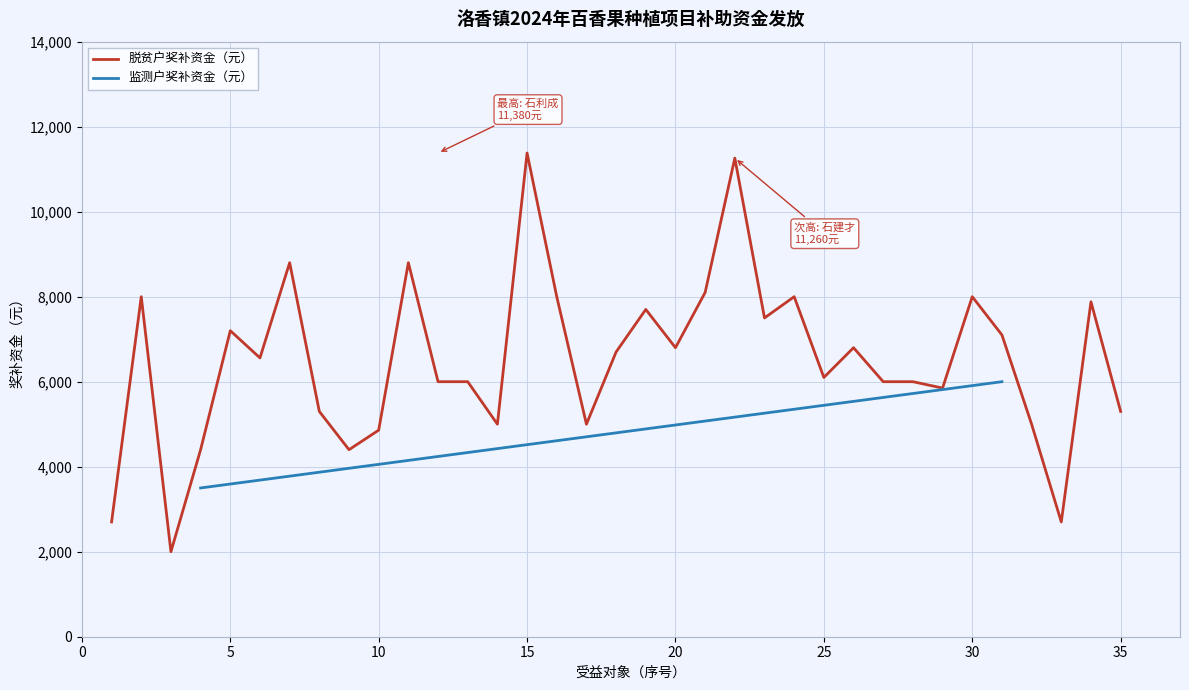

What is the minimum value for 脱贫户奖补资金（元）?

2000